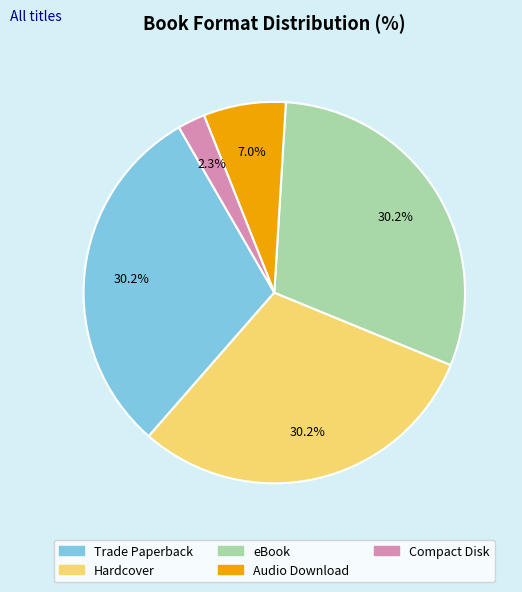

Approximately how many times larger is the value at eBook compared to Trade Paperback?

1.0